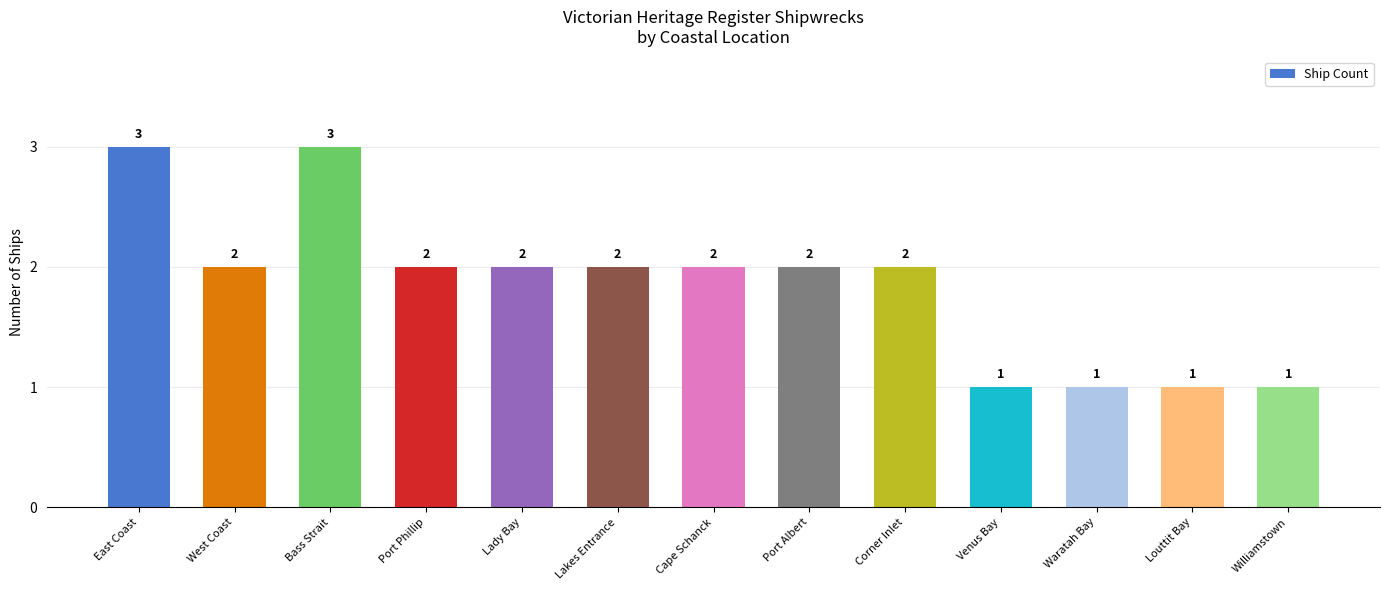

How many bars are there in total?

13